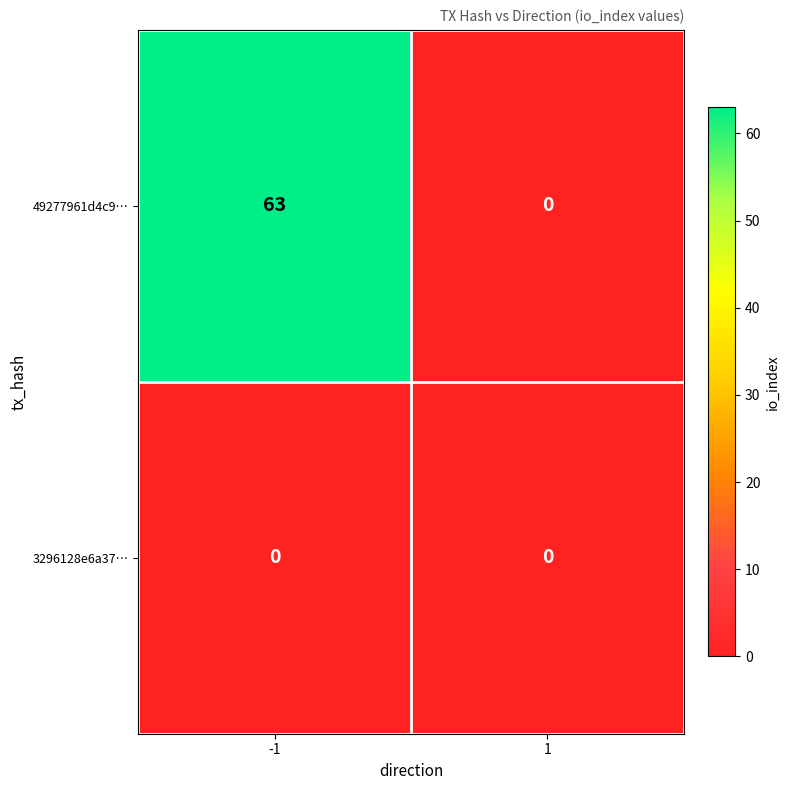

Which series changed the most between -1 and 1?

49277961d4c9…